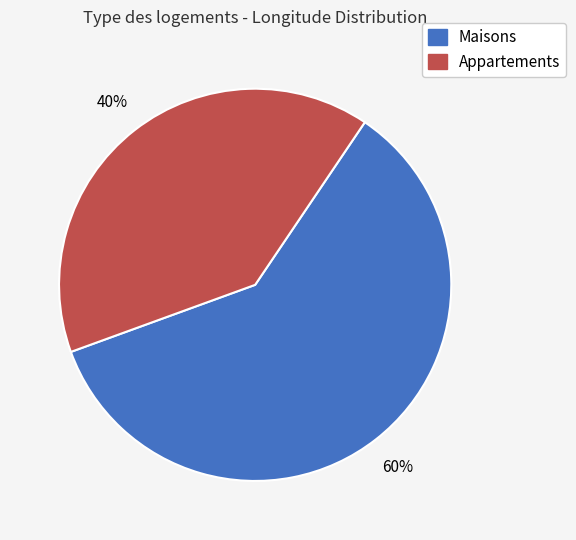

Does any single category account for the majority?

Yes